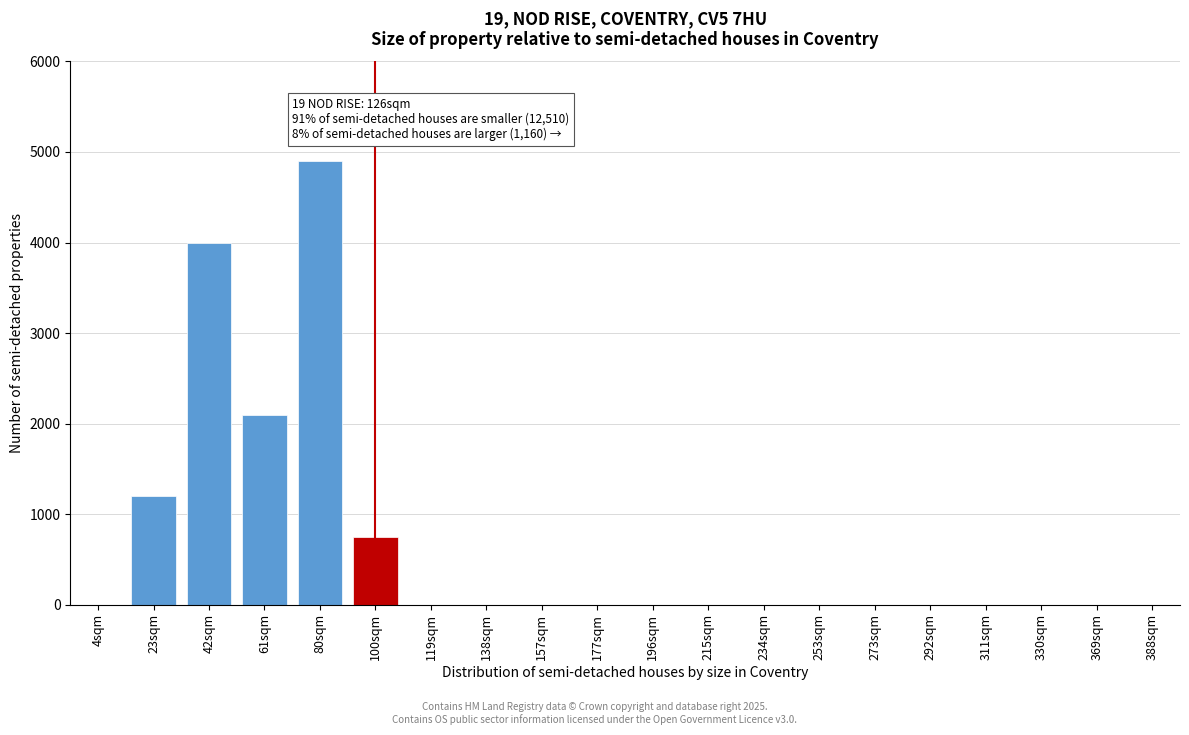

Reading right to left, extract all data points from this chart.

388sqm=0	369sqm=0	330sqm=0	311sqm=0	292sqm=0	273sqm=0	253sqm=0	234sqm=0	215sqm=0	196sqm=0	177sqm=0	157sqm=0	138sqm=0	119sqm=0	100sqm=750	80sqm=4900	61sqm=2100	42sqm=4000	23sqm=1200	4sqm=0